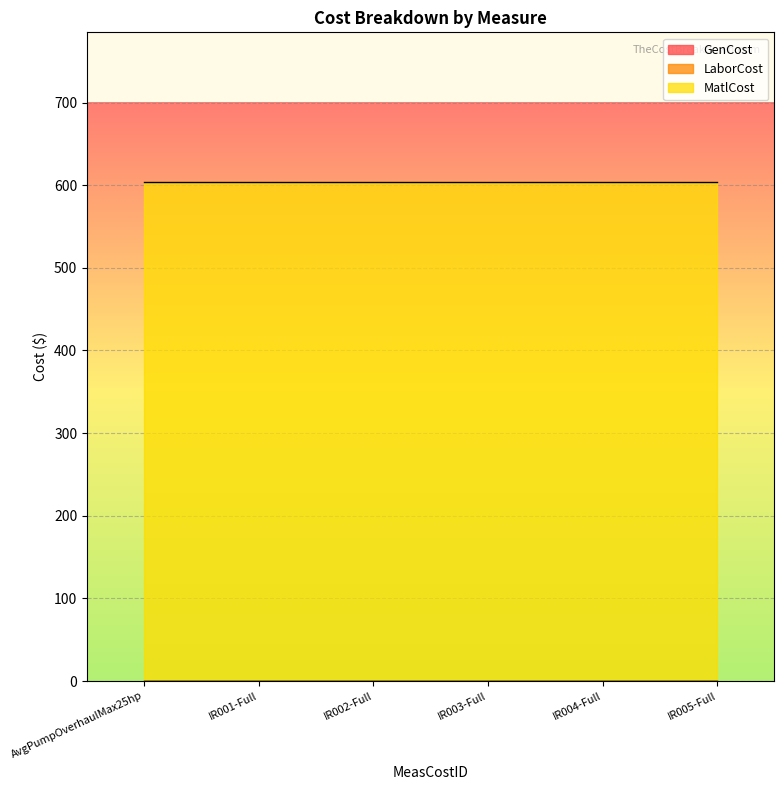

True or false: GenCost and MatlCost intersect in this chart.

False